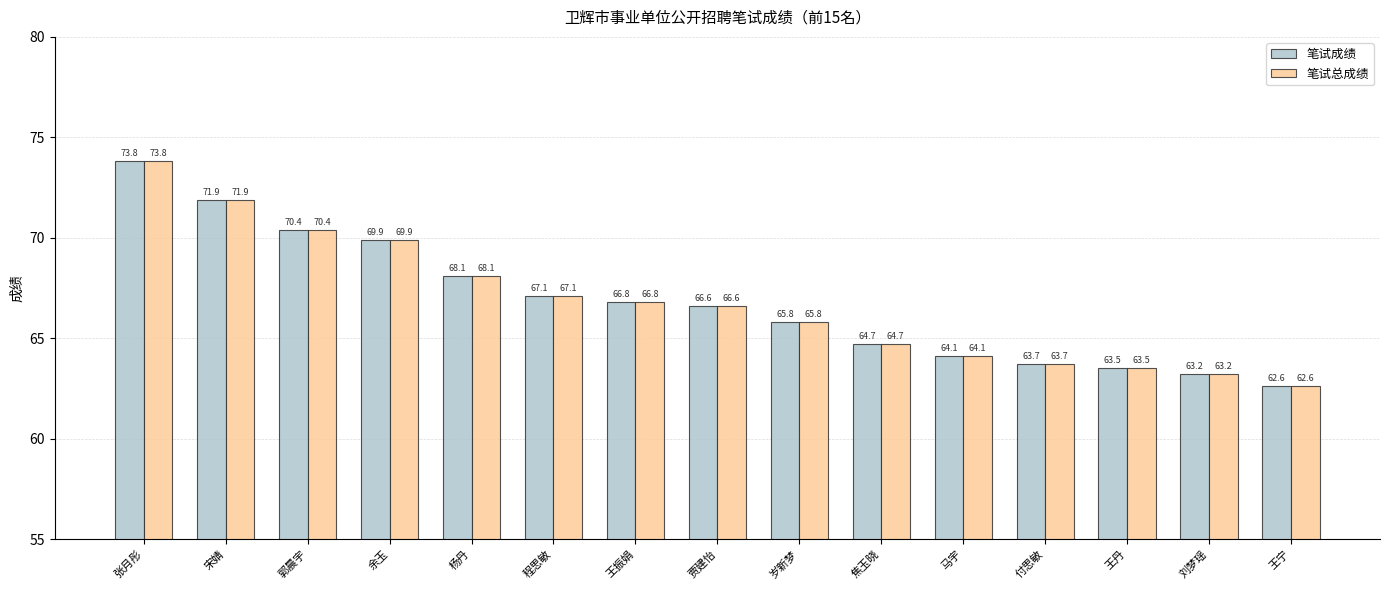

Is the value of 笔试总成绩 at 余玉 greater than the value of 笔试成绩 at 郭晨宇?

No